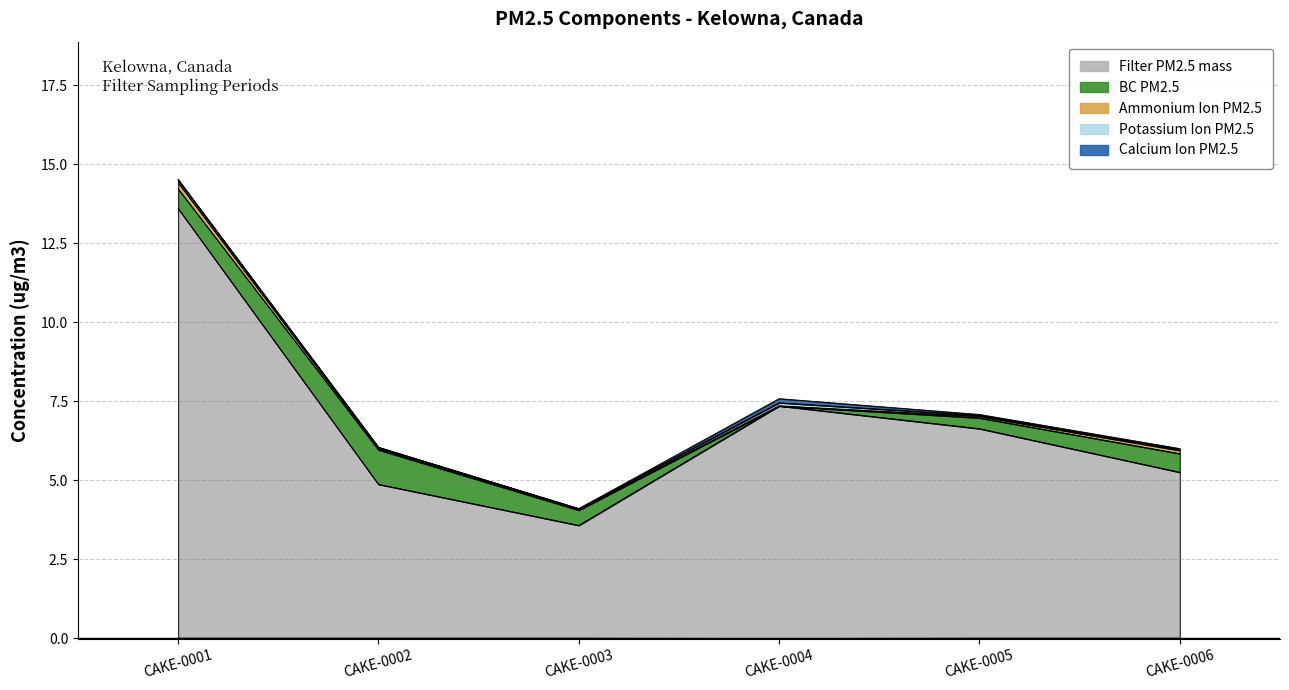

In Filter PM2.5 mass, how many points are higher than both neighbors (excluding endpoints)?

1